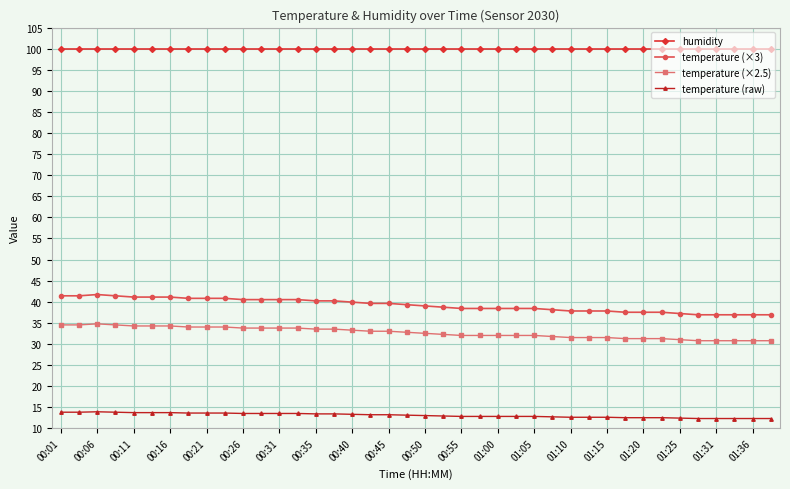

What is the value of the humidity point at the 7th from the left?

99.9